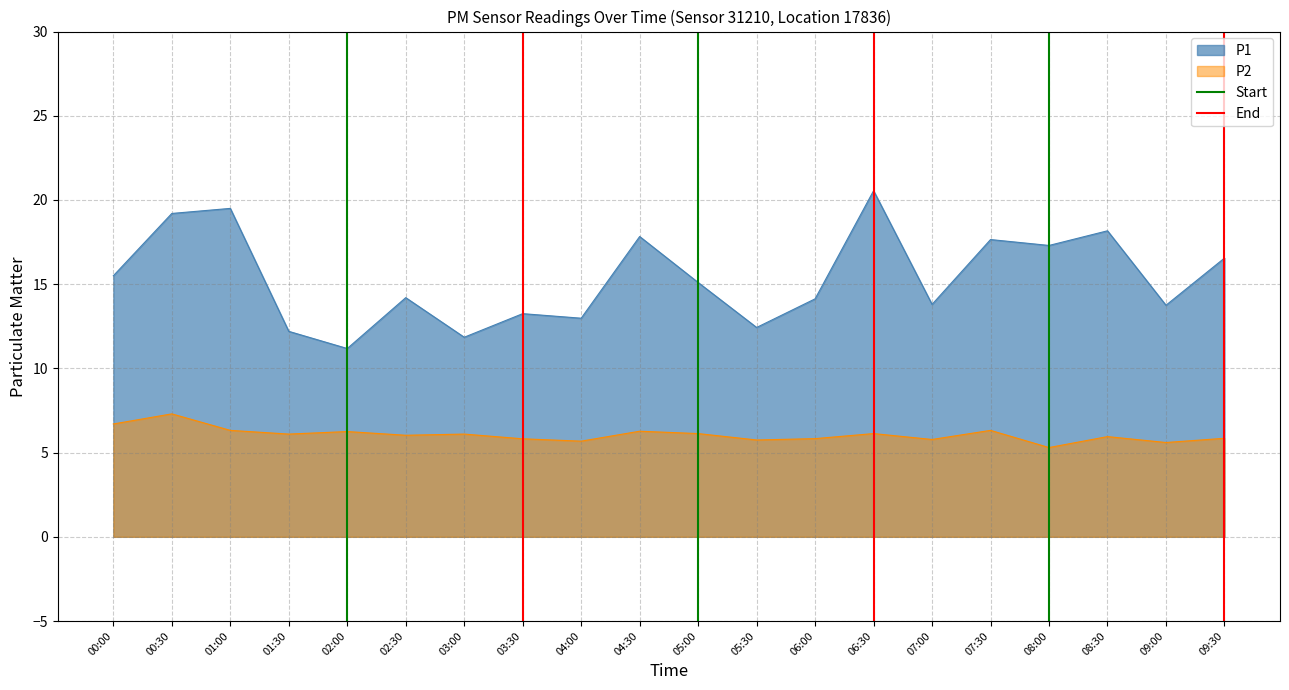

True or false: P1 and P2 intersect in this chart.

False